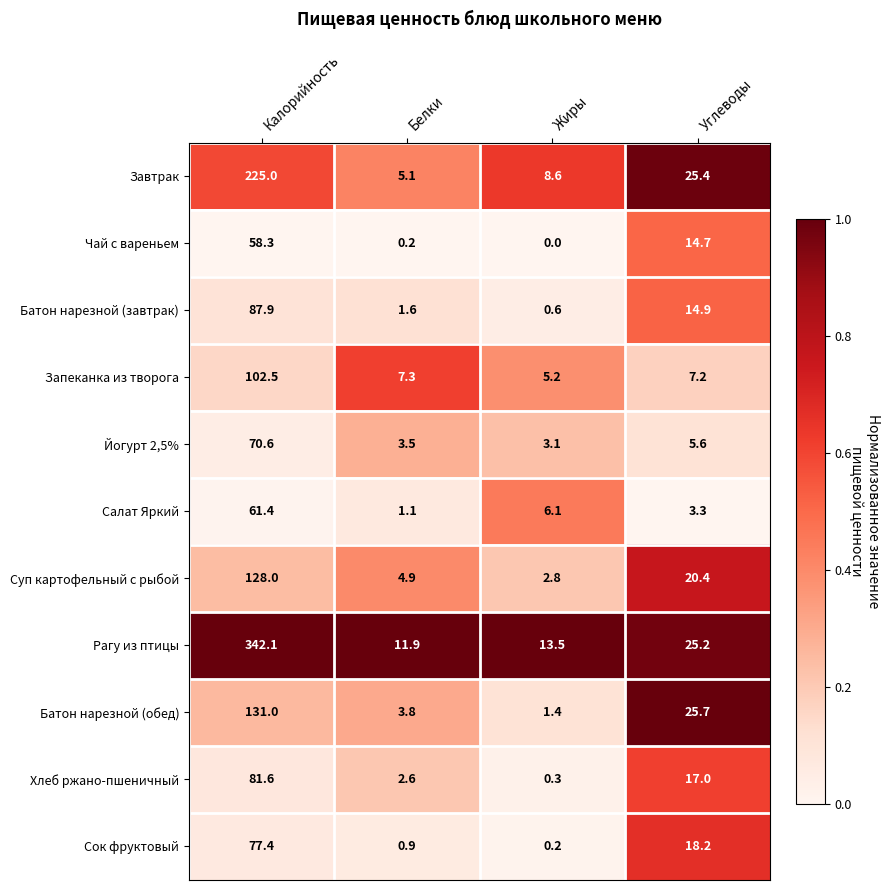

Is the value of Завтрак at Калорийность greater than the value of Суп картофельный с рыбой at Белки?

Yes